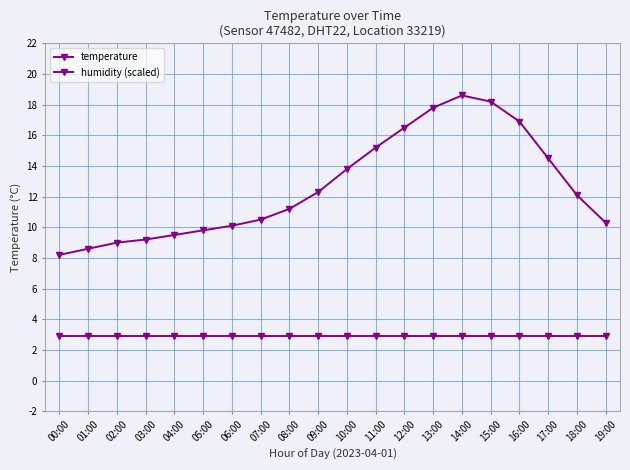

How many lines are shown in the chart?

2